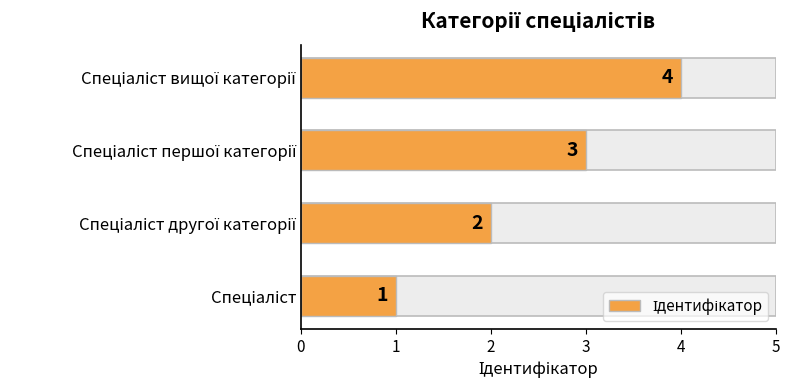

Reading right to left, extract all data points from this chart.

4	3	2	1